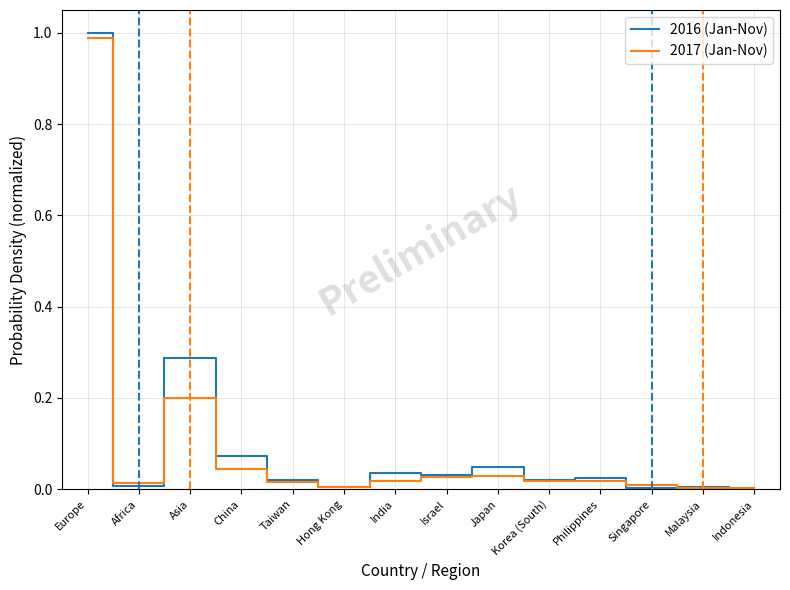

At which category does the chart reach its peak across all series?

Europe